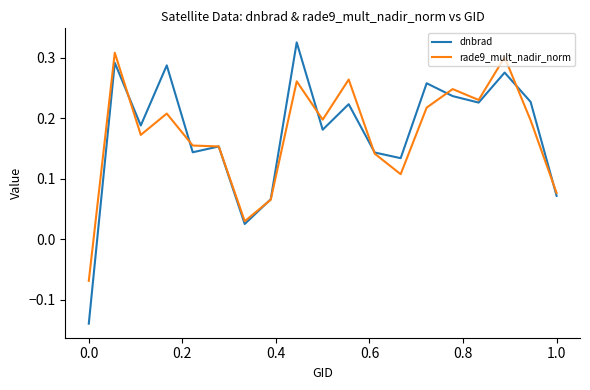

Which series has the largest range (max minus min)?

dnbrad